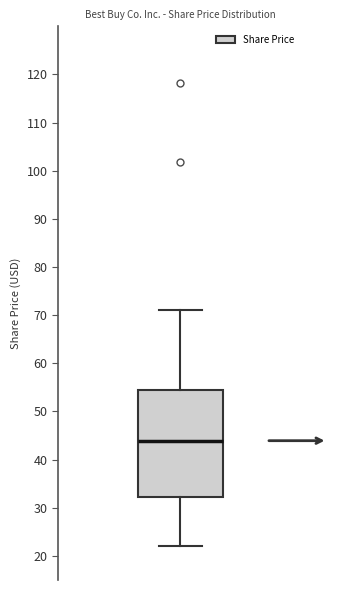

Where is the upper edge of the box on the y-axis? The values are not printed on the chart, so give them approximately, as read against the axis.

54